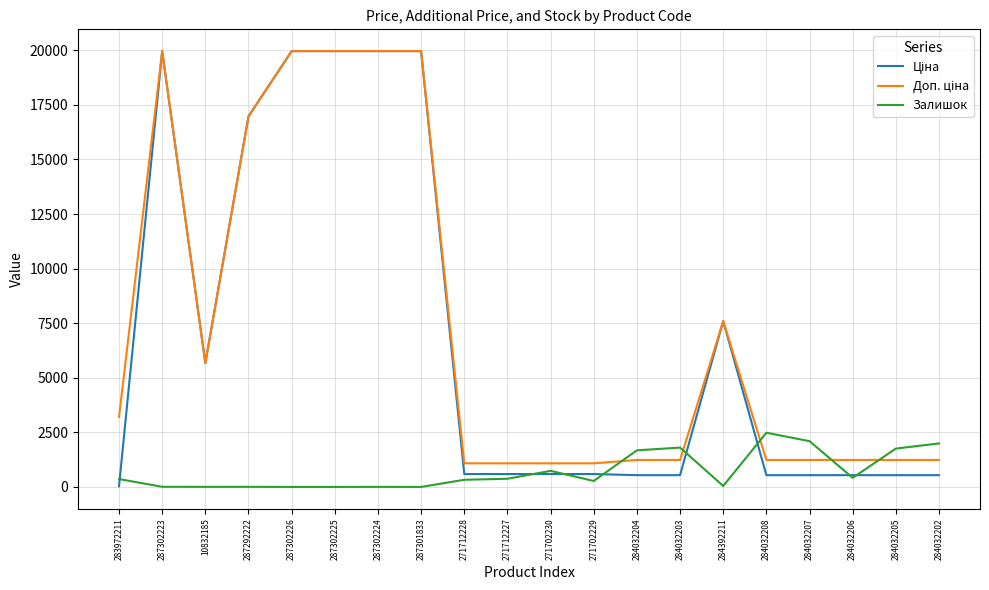

Is it true that Залишок equals 1019.8 at 284032202?

False